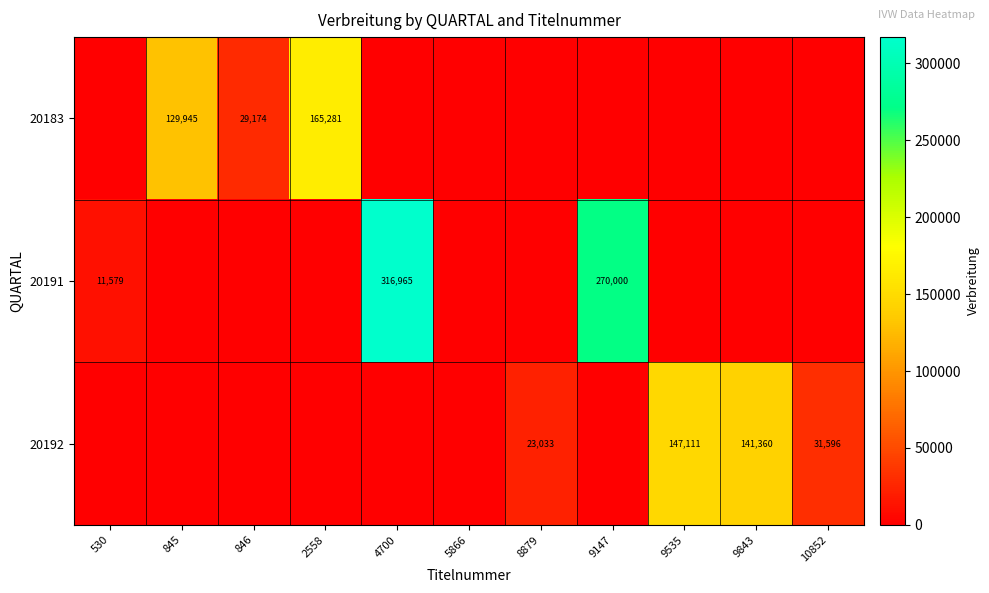

Is the value of 20192 at 9535 greater than the value of 20191 at 4700?

No